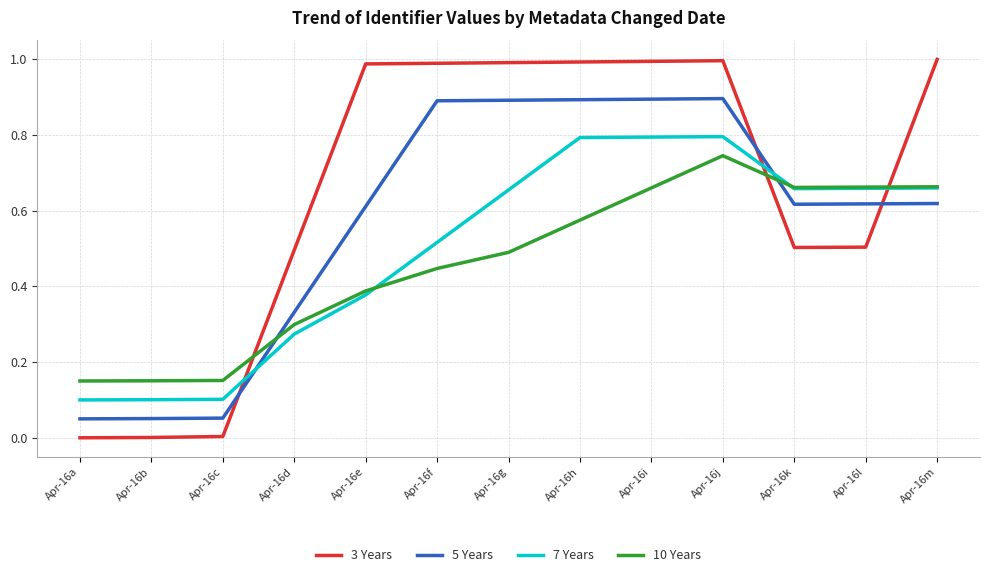

Which series has the largest range (max minus min)?

3 Years